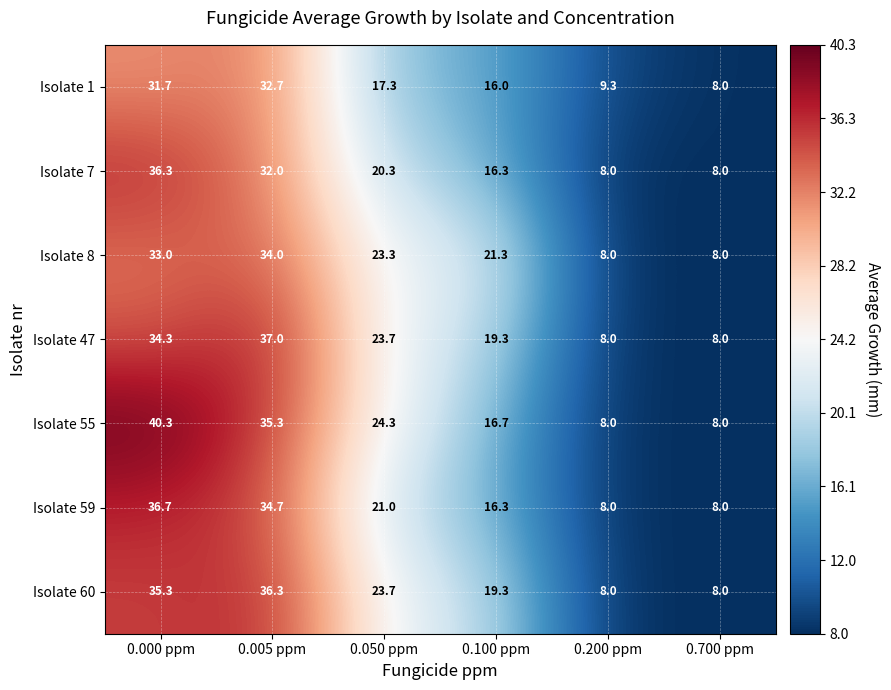

The value of Isolate 60 at 0.050 ppm is 16.3. True or false?

False